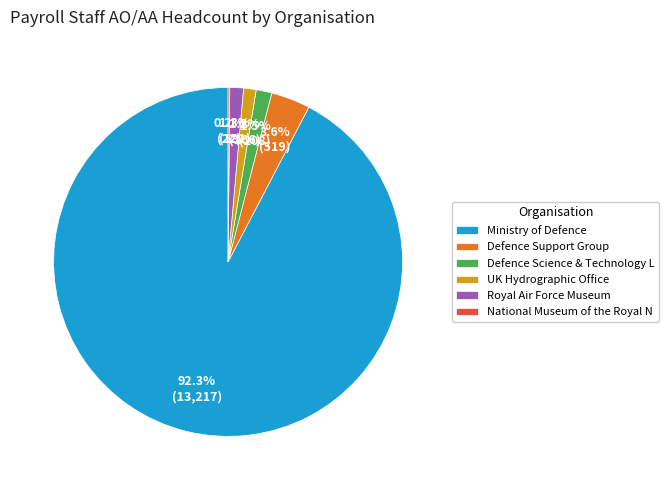

Which category has the biggest portion of the pie?

Ministry of Defence